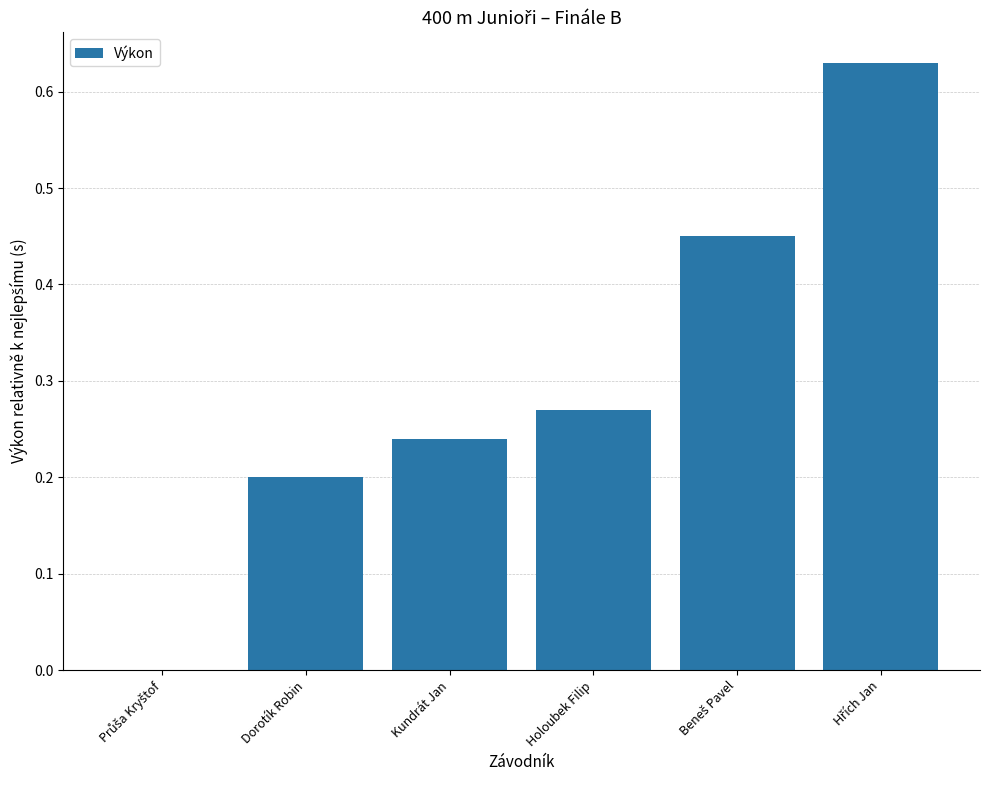

True or false: the data shows 0.2 at Kundrát Jan.

True